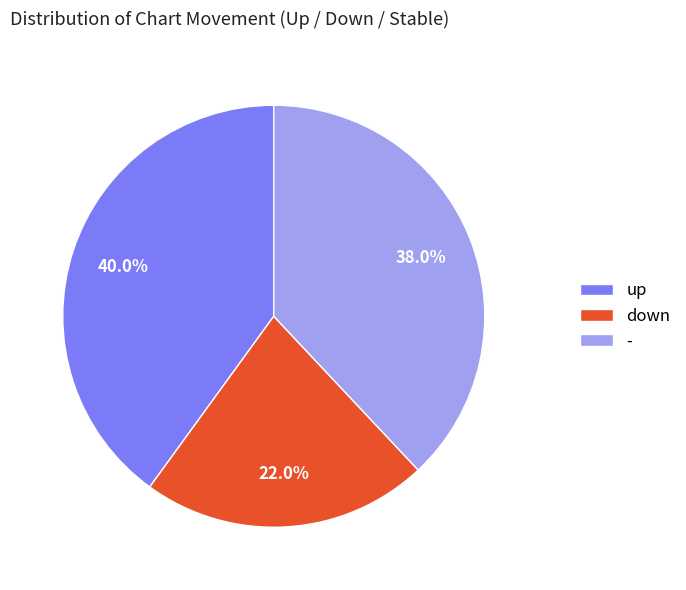

How many segments does this pie chart have?

3